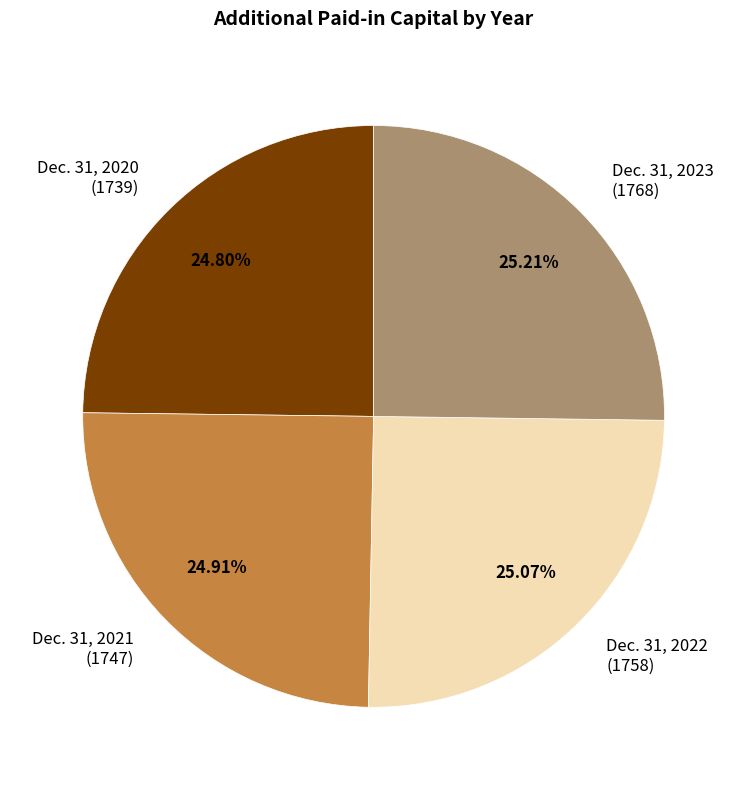

What is the ratio of the value at Dec. 31, 2020 (1739) to the value at Dec. 31, 2022 (1758)?

1.0